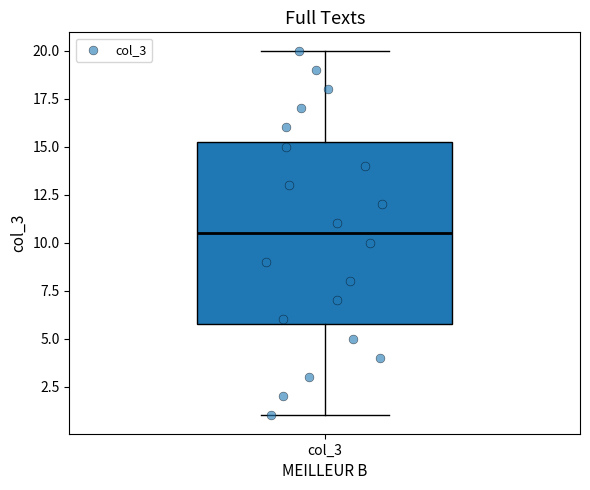

Transcribe this box plot: give where the median line is, the range the box spans, and where the two whiskers end, as read against the y-axis. The values are not printed on the chart, so give them approximately, as read against the axis.

median 10.5, box 6.0 to 15.5, whiskers 1.0 to 20.0